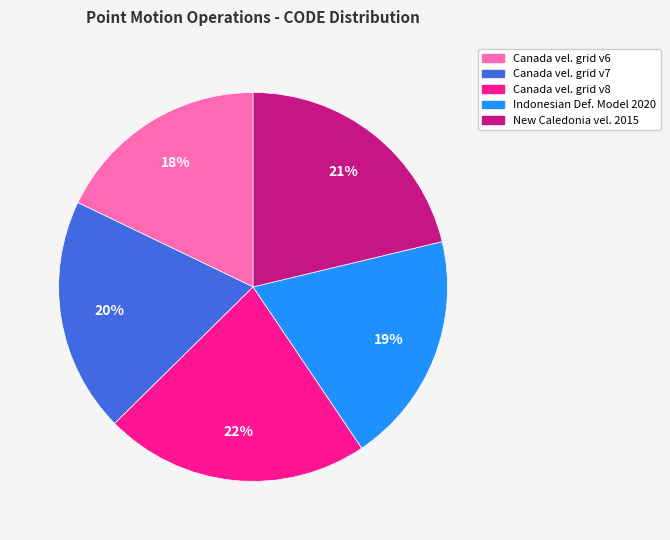

Is there any slice that represents more than half of the pie?

No